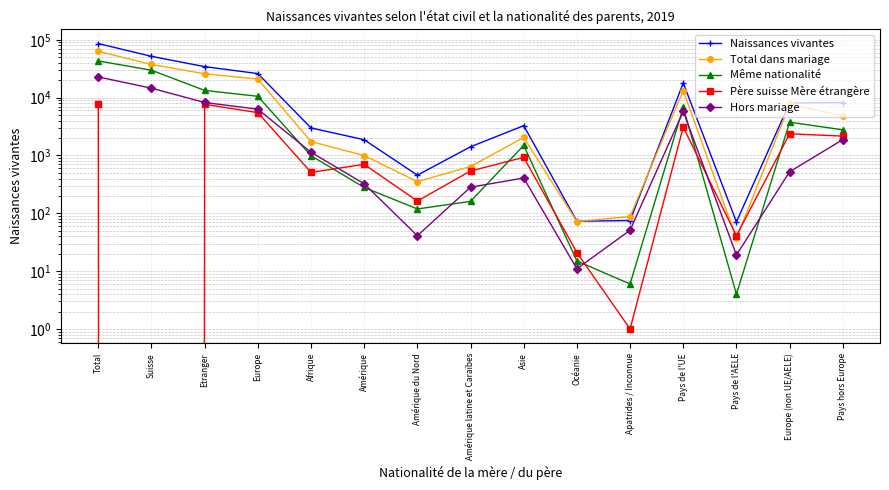

Does the chart display data point markers on the line(s)?

Yes